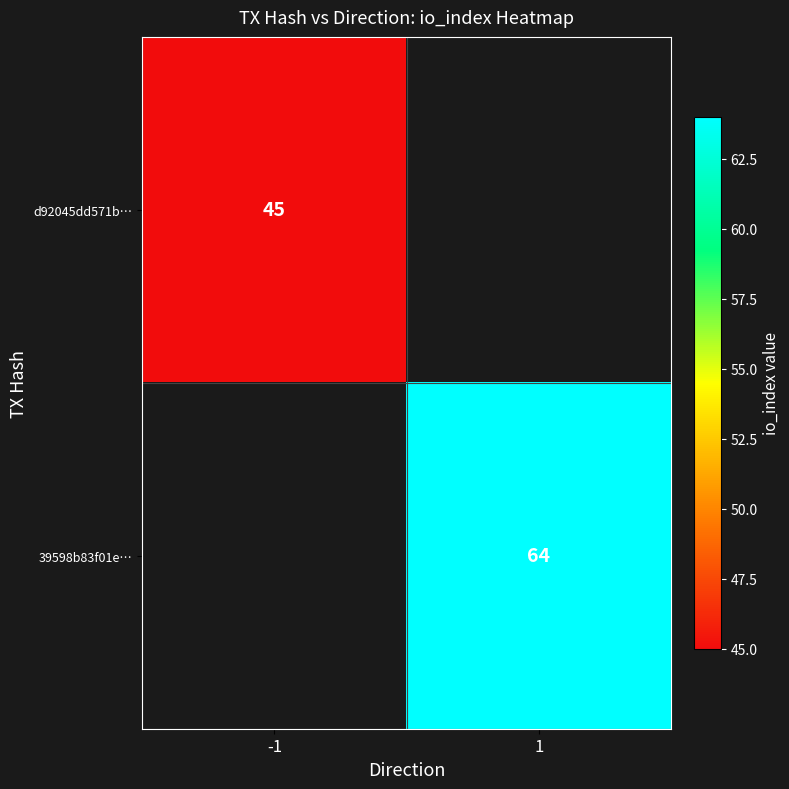

True or false: d92045dd571b… has a value of 45 at -1.

True